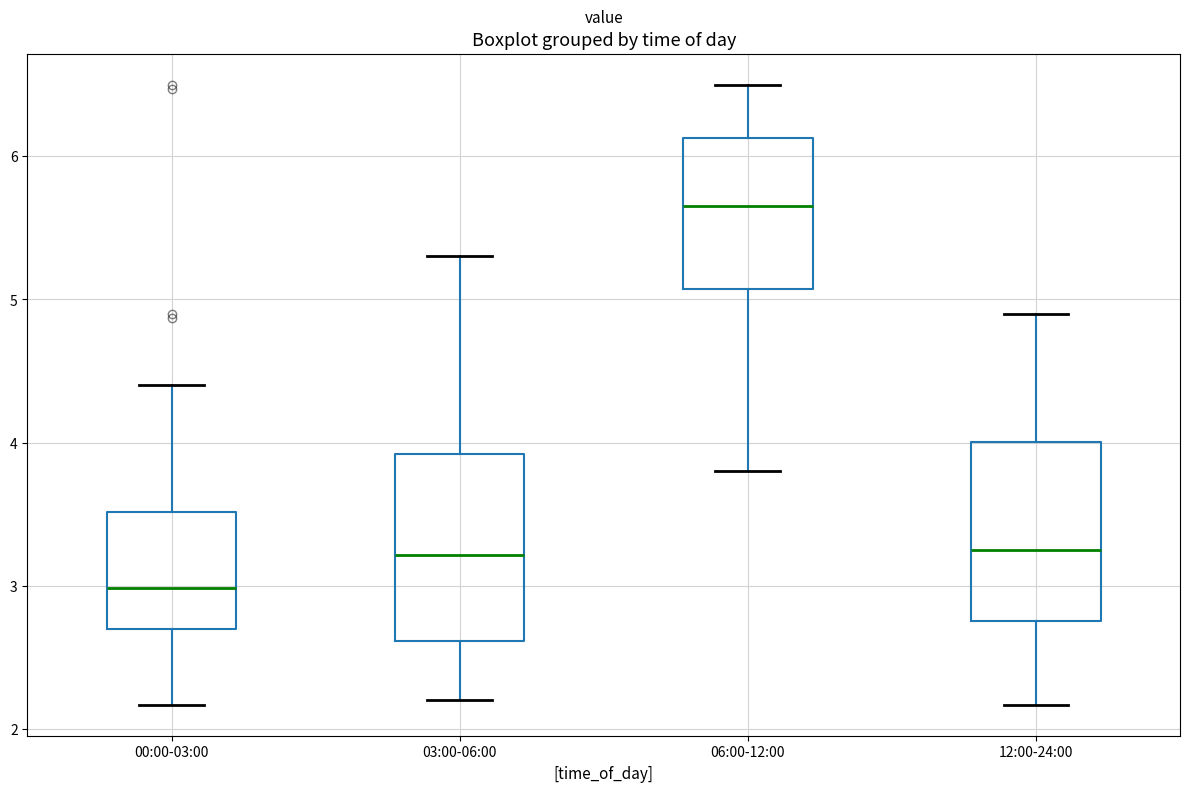

Reading left to right, transcribe this box plot: for each box, give where its median line is, the range the box spans, and where its two whiskers end, as read against the y-axis. The values are not printed on the chart, so give them approximately, as read against the axis.

00:00-03:00: median 3.0, box 2.7 to 3.5, whiskers 2.2 to 4.4
03:00-06:00: median 3.2, box 2.6 to 3.9, whiskers 2.2 to 5.3
06:00-12:00: median 5.7, box 5.1 to 6.1, whiskers 3.8 to 6.5
12:00-24:00: median 3.3, box 2.8 to 4.0, whiskers 2.2 to 4.9